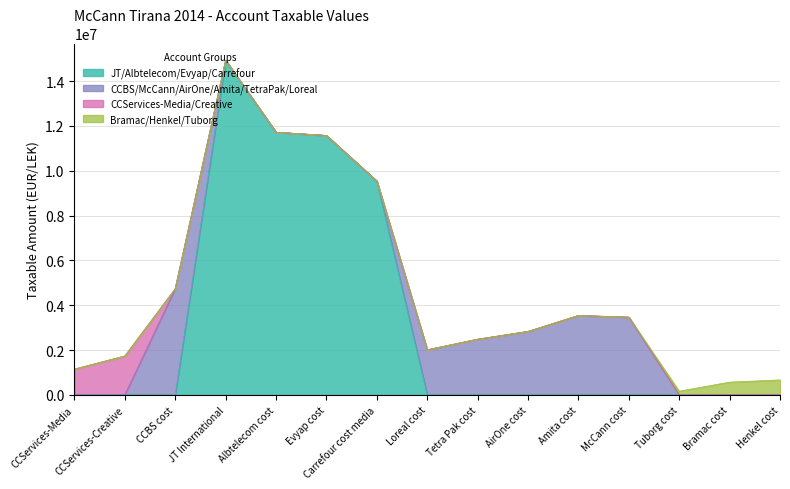

Does the chart have visible grid lines?

Yes